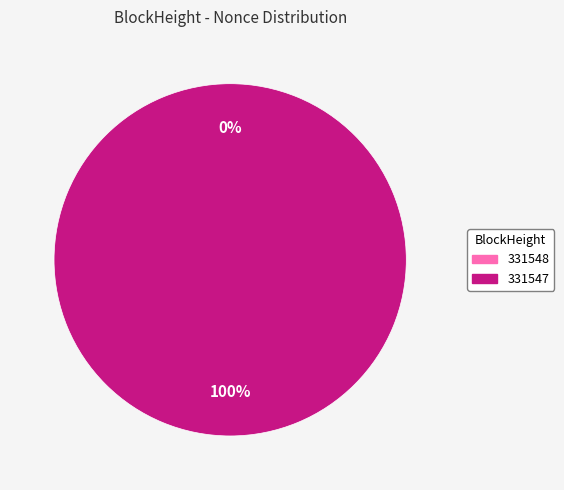

To the nearest percent, what is the difference between the 331548 and 331547 slice percentages?

100%